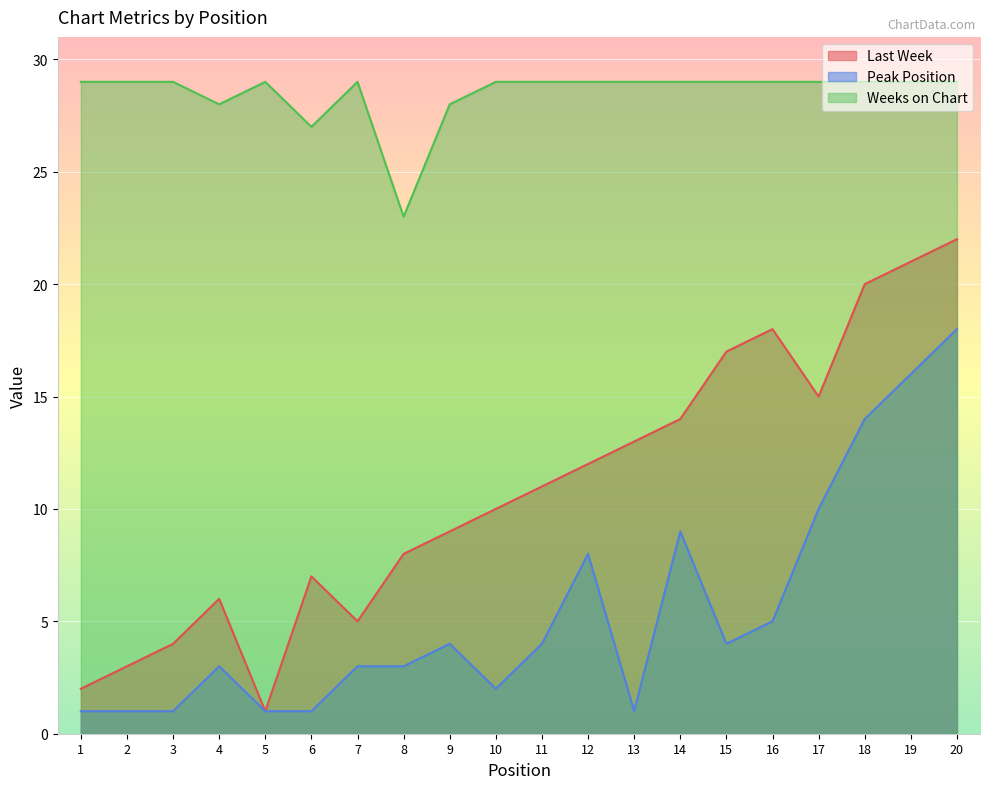

Between 9 and 14, which is larger?

14